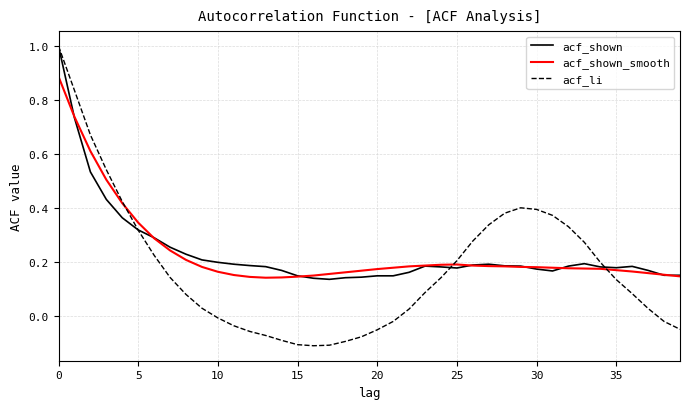

Which series has the largest range (max minus min)?

acf_li